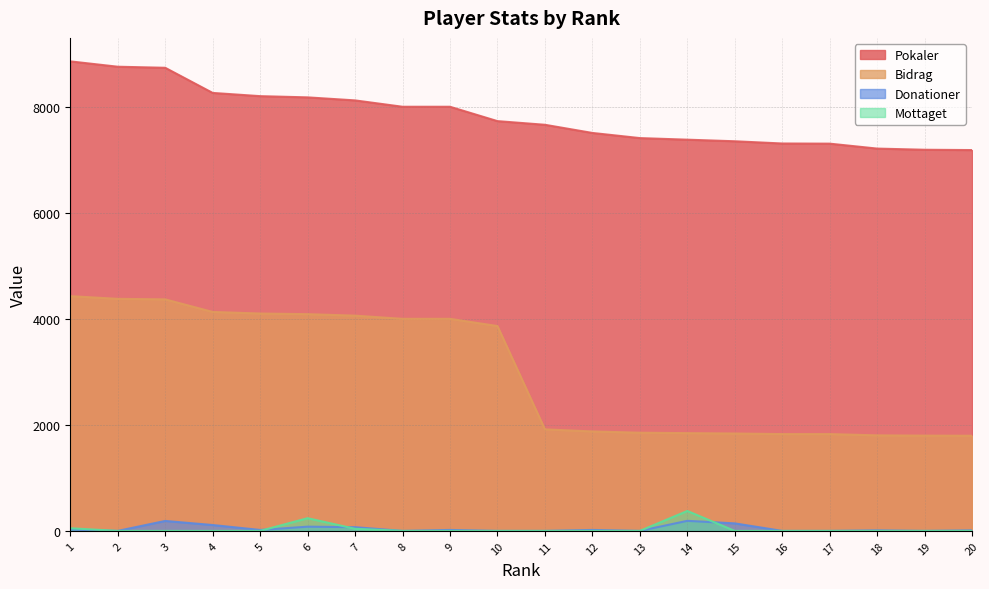

Is it true that Pokaler equals 5183 at 10?

False